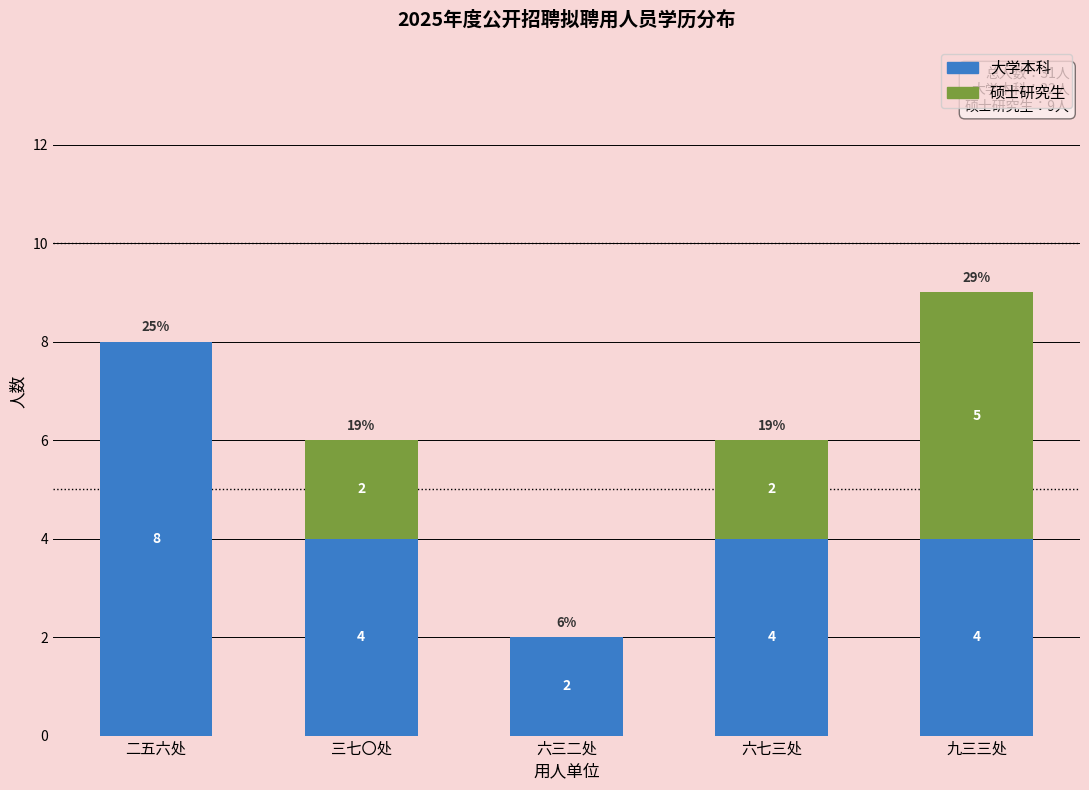

Reading left to right, what are the values for 大学本科?

二五六处=8	三七〇处=4	六三二处=2	六七三处=4	九三三处=4